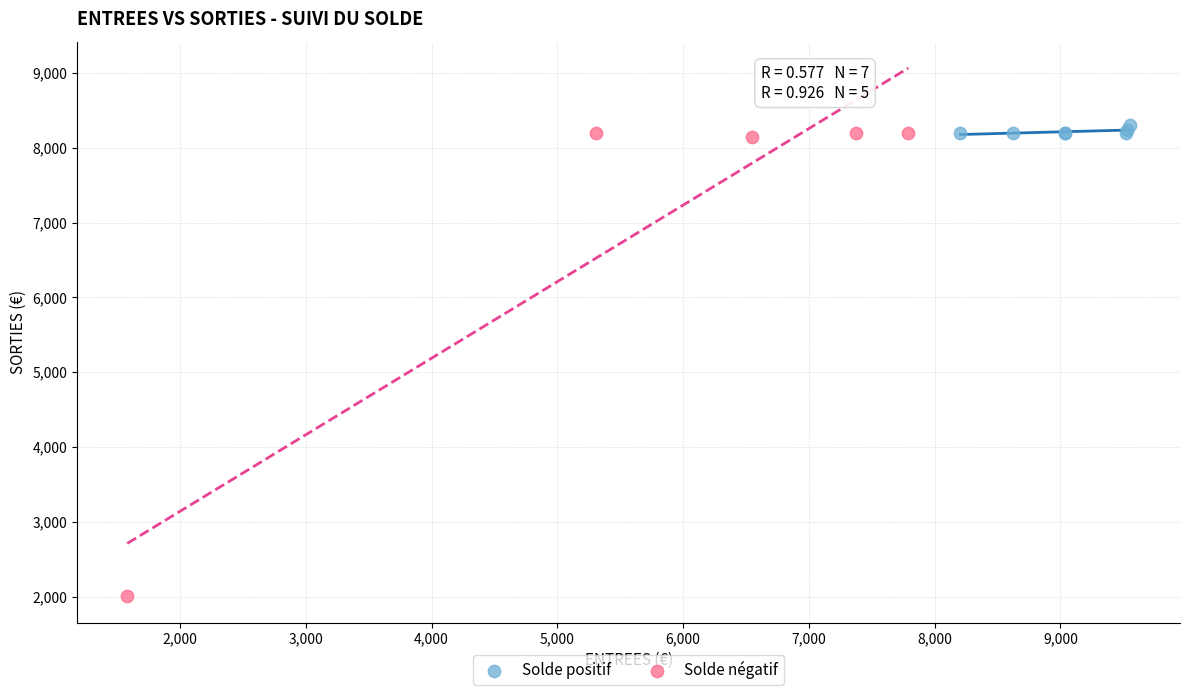

Which series has the widest spread of Y values?

Solde négatif